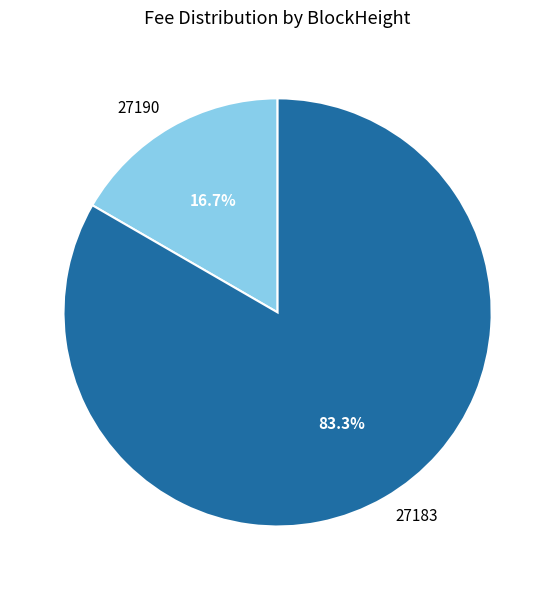

What portion of the pie excludes 27183?

16.7%